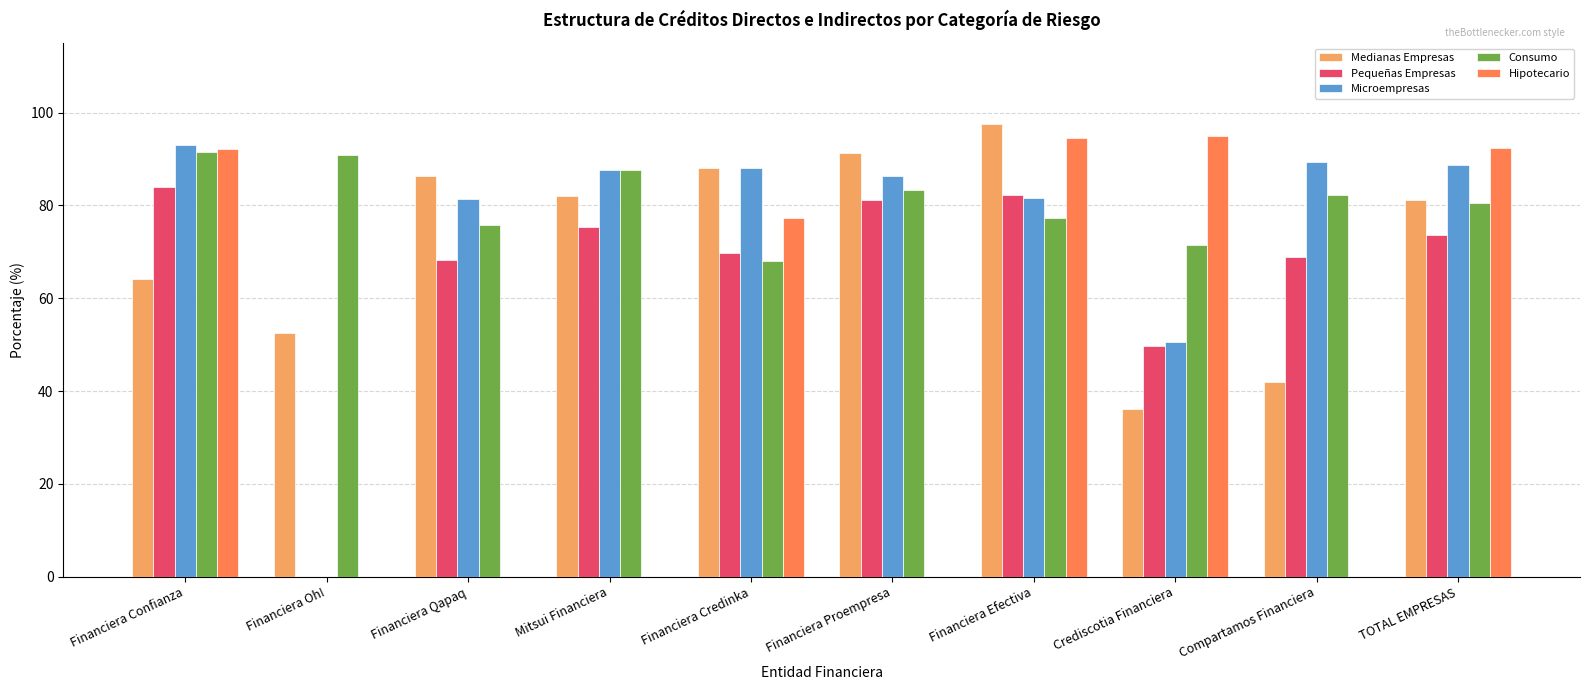

Is the value of Hipotecario at Mitsui Financiera greater than the value of Pequeñas Empresas at Mitsui Financiera?

No